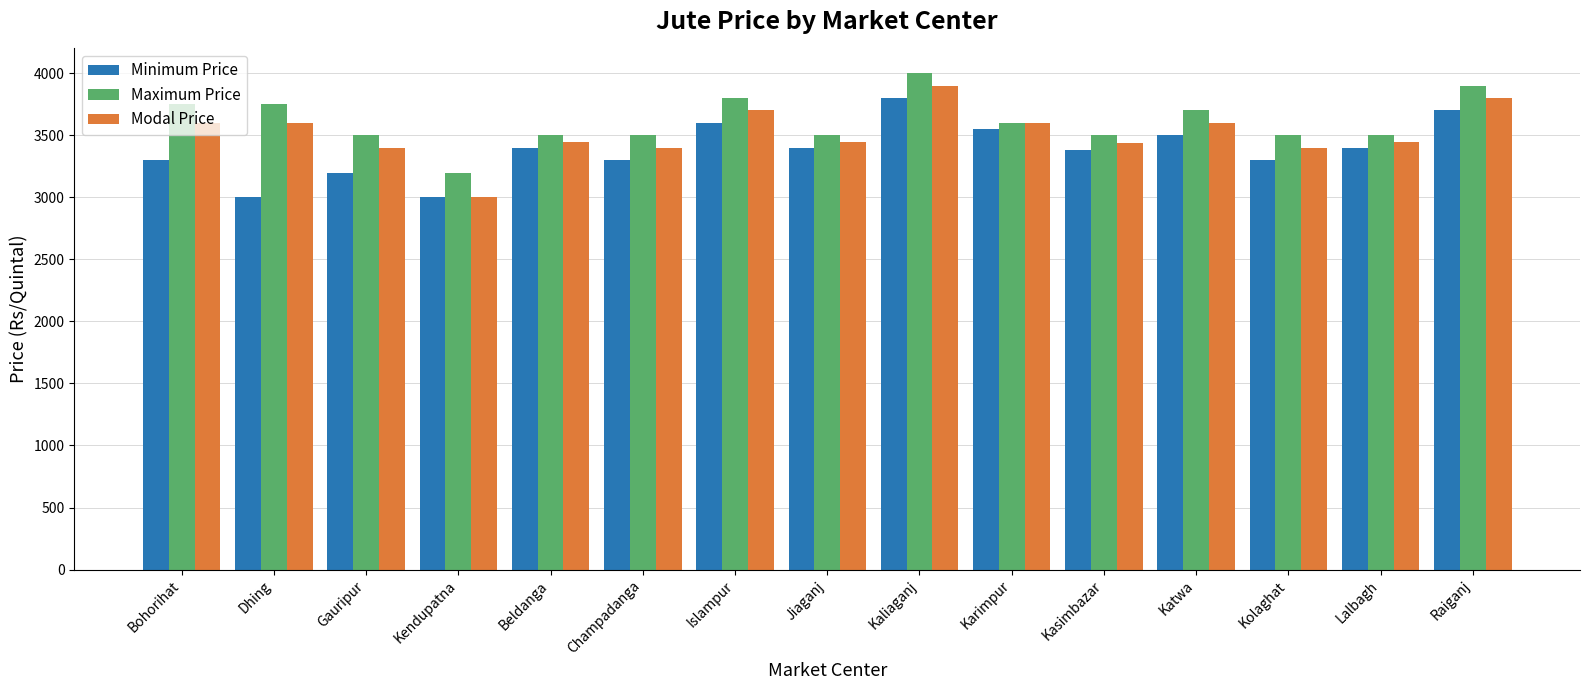

How many bars are there in total?

45